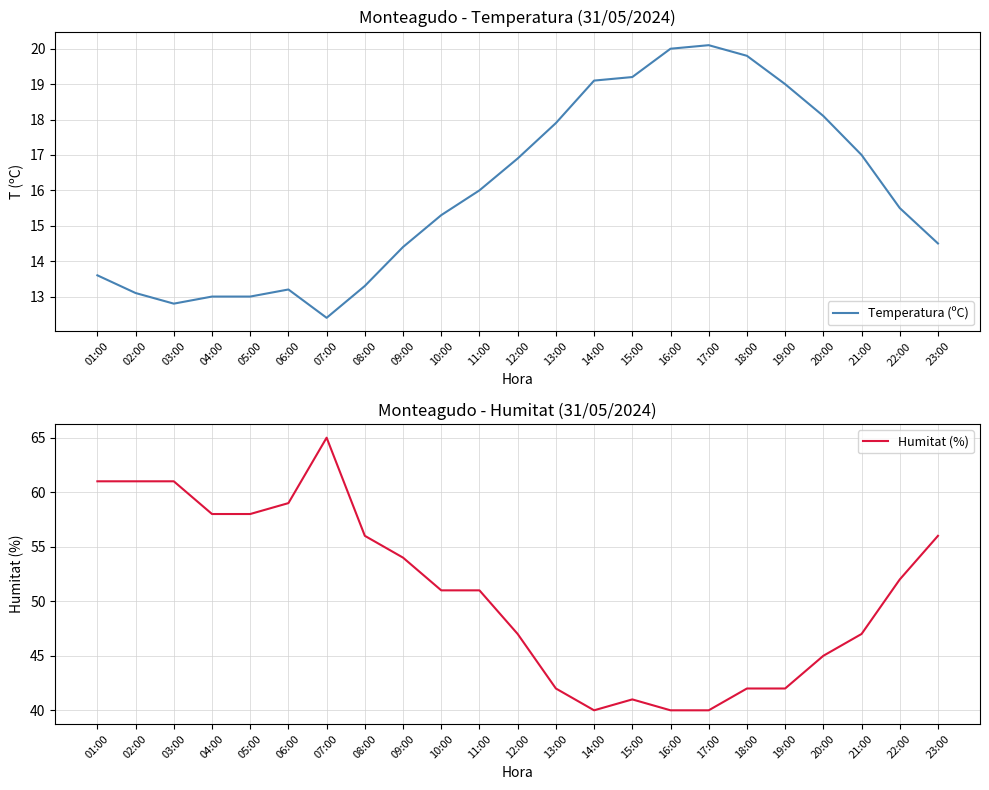

What is the sum of the Temperatura (ºC) values at 23:00 and 17:00?

34.6